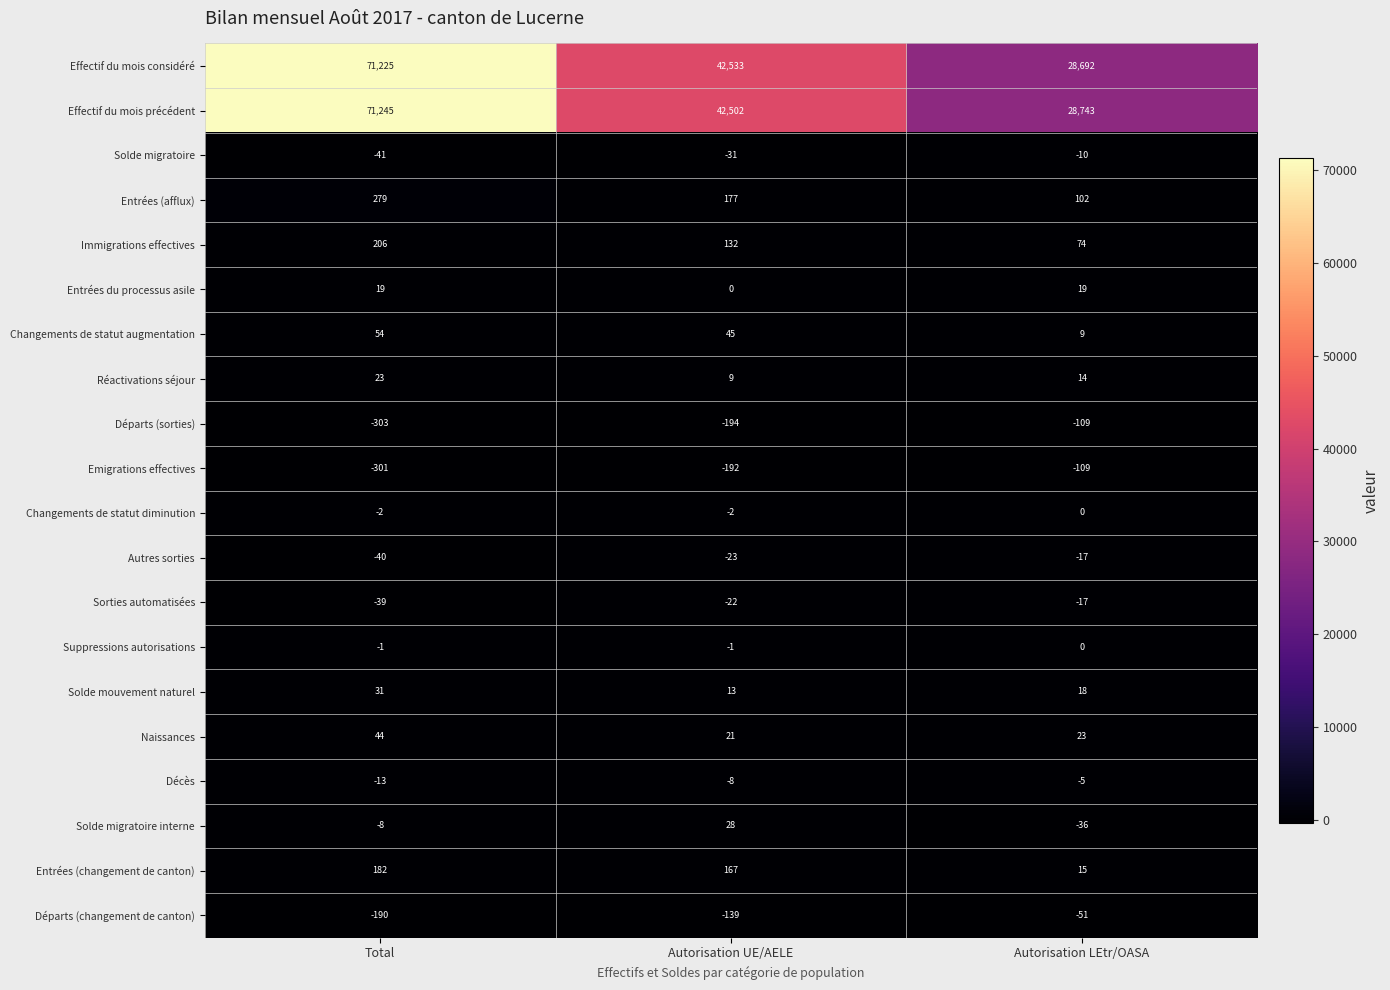

True or false: Emigrations effectives has a value of -109 at Autorisation LEtr/OASA.

True